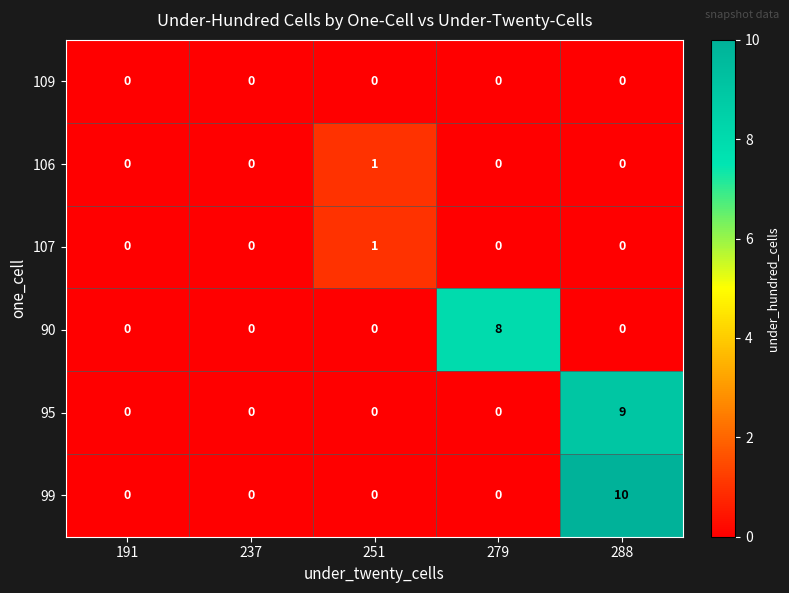

The value of 95 at 288 is 2. True or false?

False